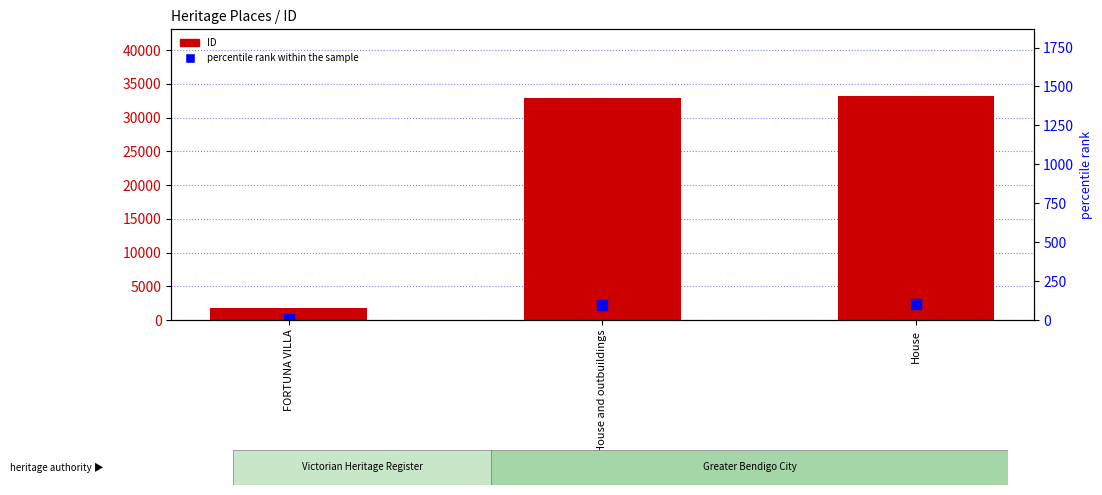

List the series in order of their peak value, lowest first.

percentile rank within the sample, ID